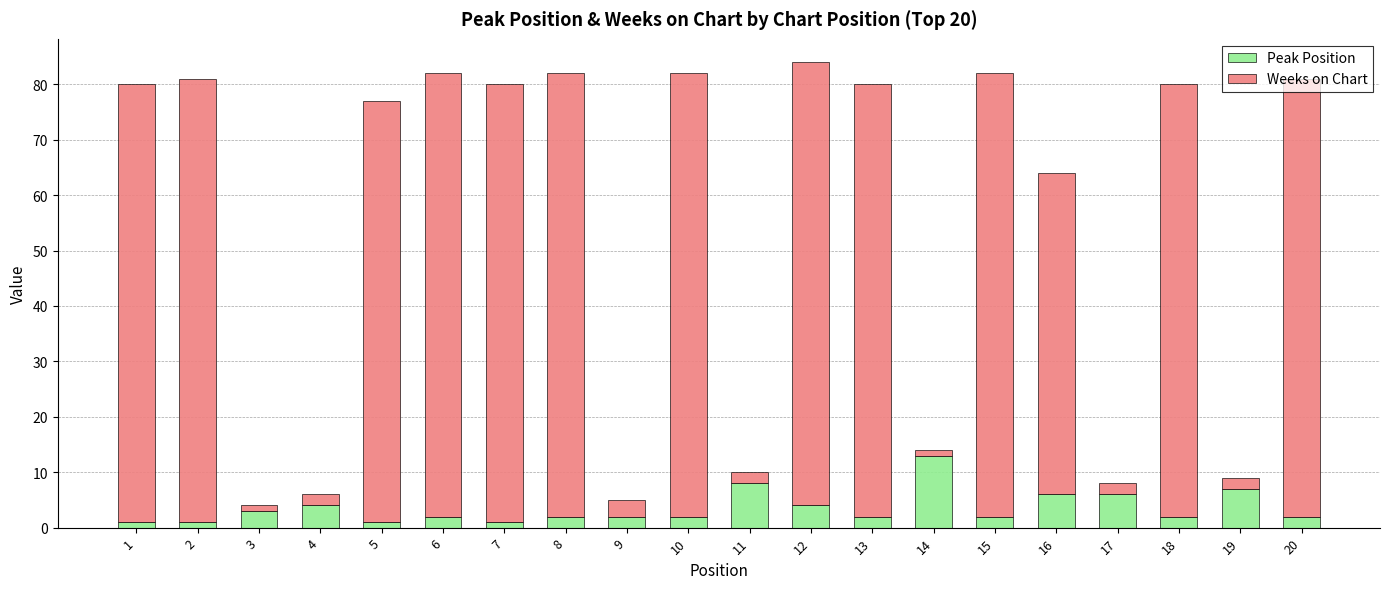

Which category has the highest value in the Peak Position series?

14